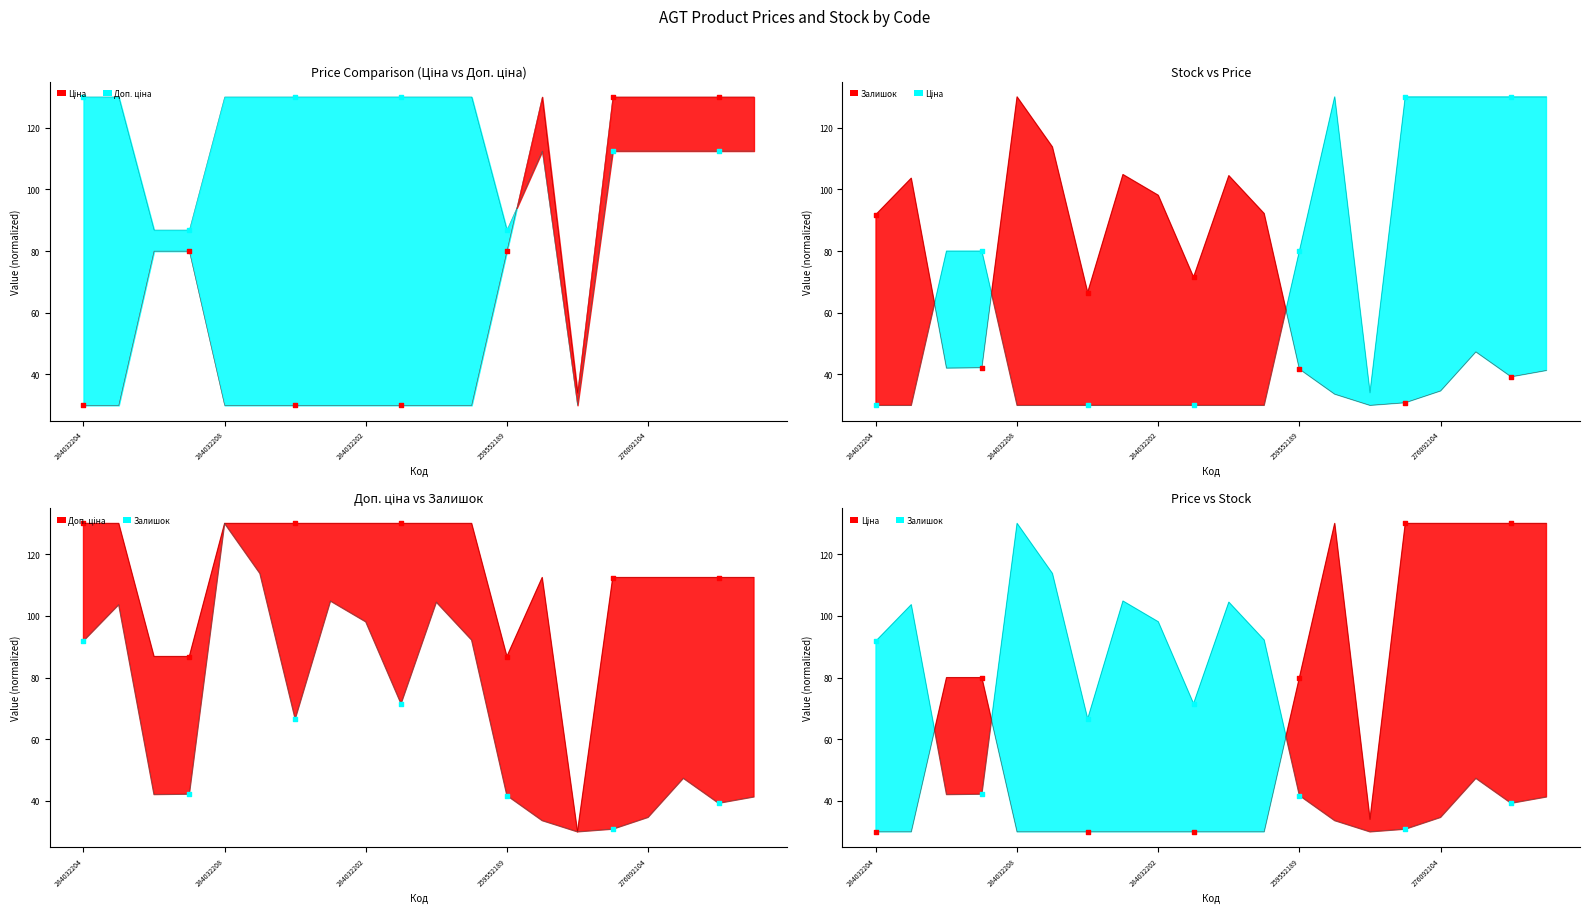

Which series has the largest total across all categories?

Доп. ціна pts